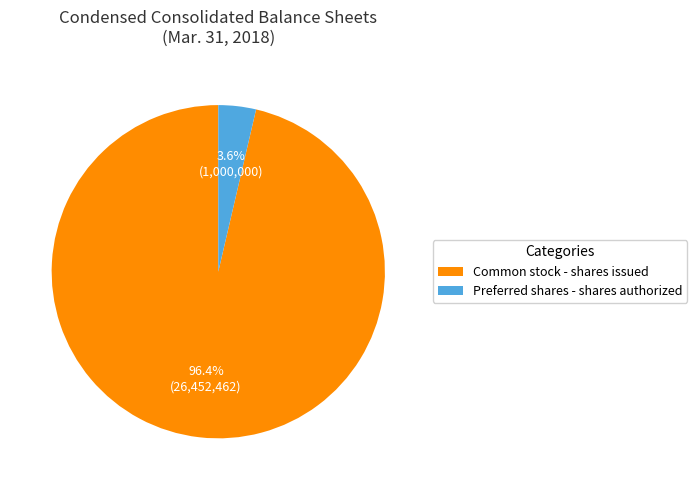

Which has a higher value, Common stock - shares issued or Preferred shares - shares authorized?

Common stock - shares issued